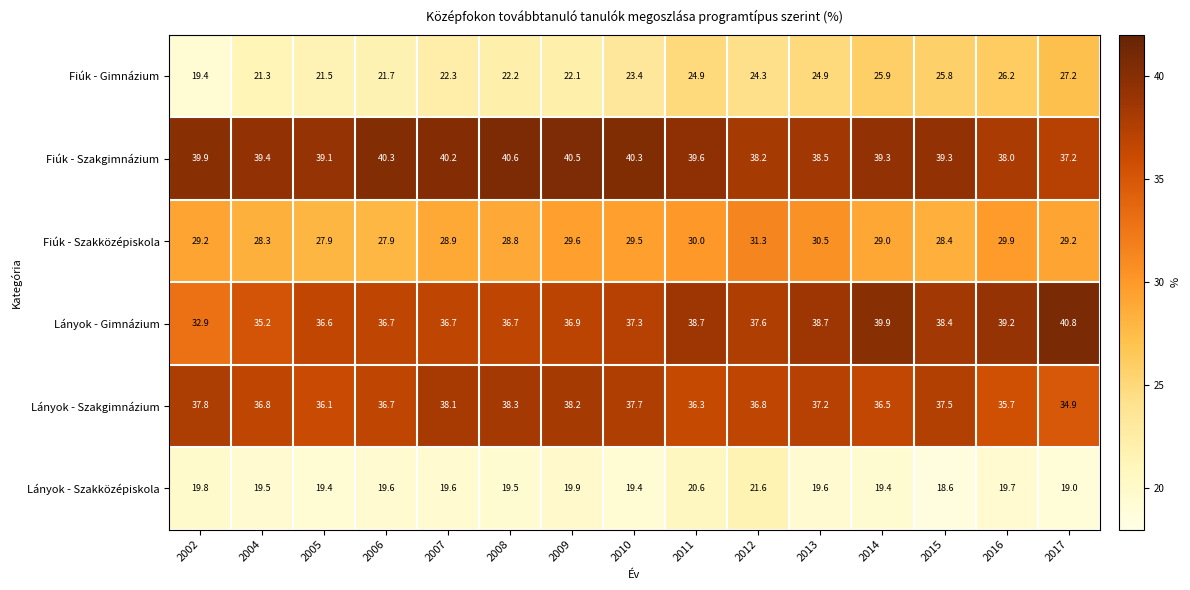

At which label does Fiúk - Szakközépiskola reach its peak?

2012